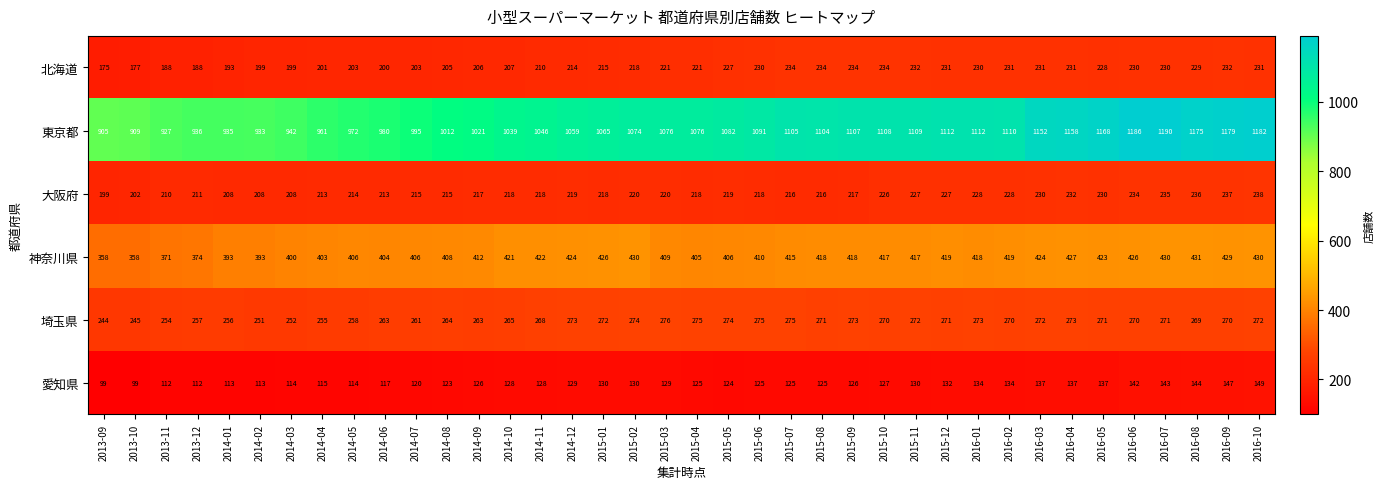

Is the value of 埼玉県 at 2016-08 greater than the value of 神奈川県 at 2016-09?

No